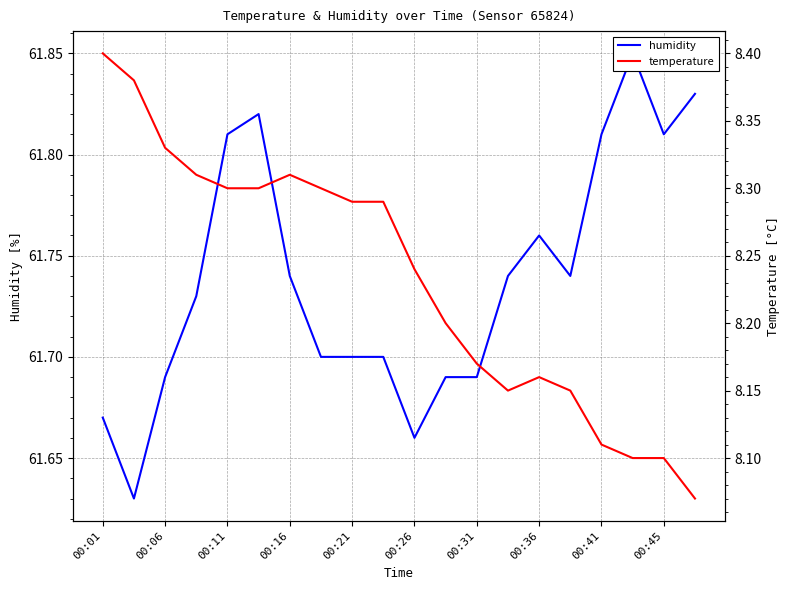

How many humidity values are between 61 and 62?

20